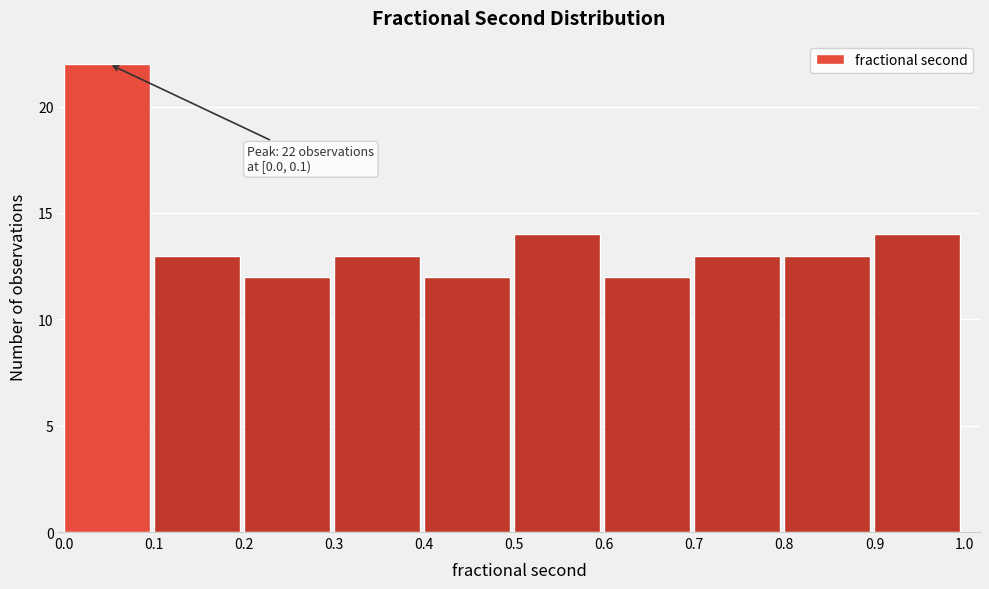

Reading left to right, list all the values displayed in this chart.

0.0=22	0.1=13	0.2=12	0.3=13	0.4=12	0.5=14	0.6=12	0.7=13	0.8=13	0.9=14